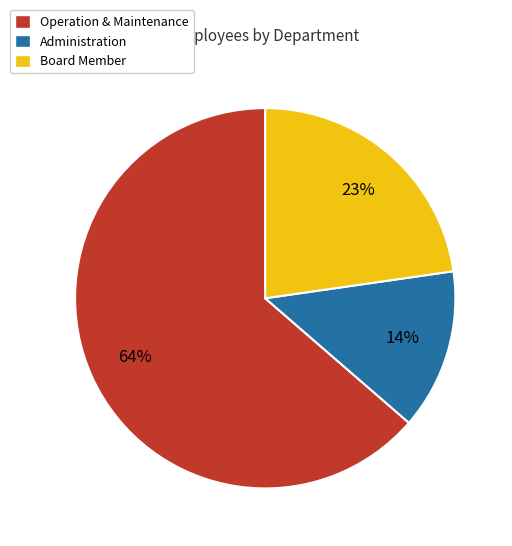

What is the largest slice in the pie chart?

Operation & Maintenance